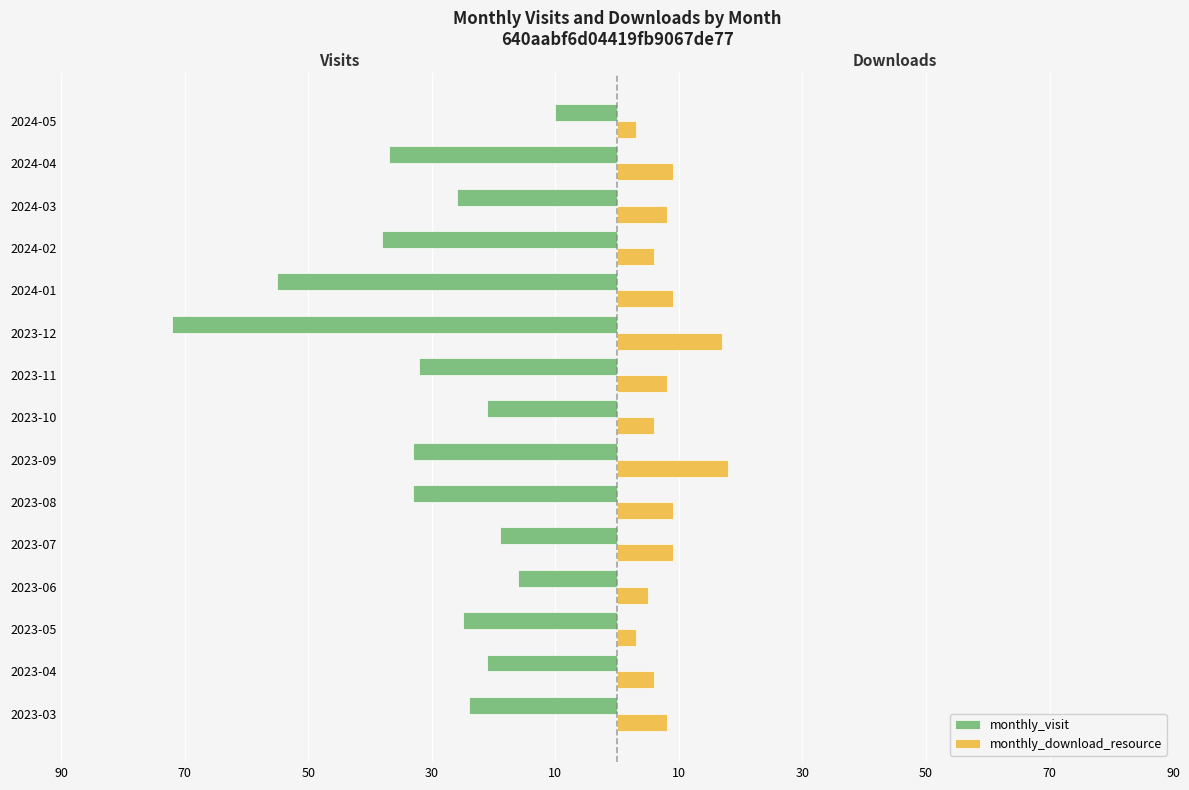

What are all the series names shown in the legend?

monthly_visit, monthly_download_resource